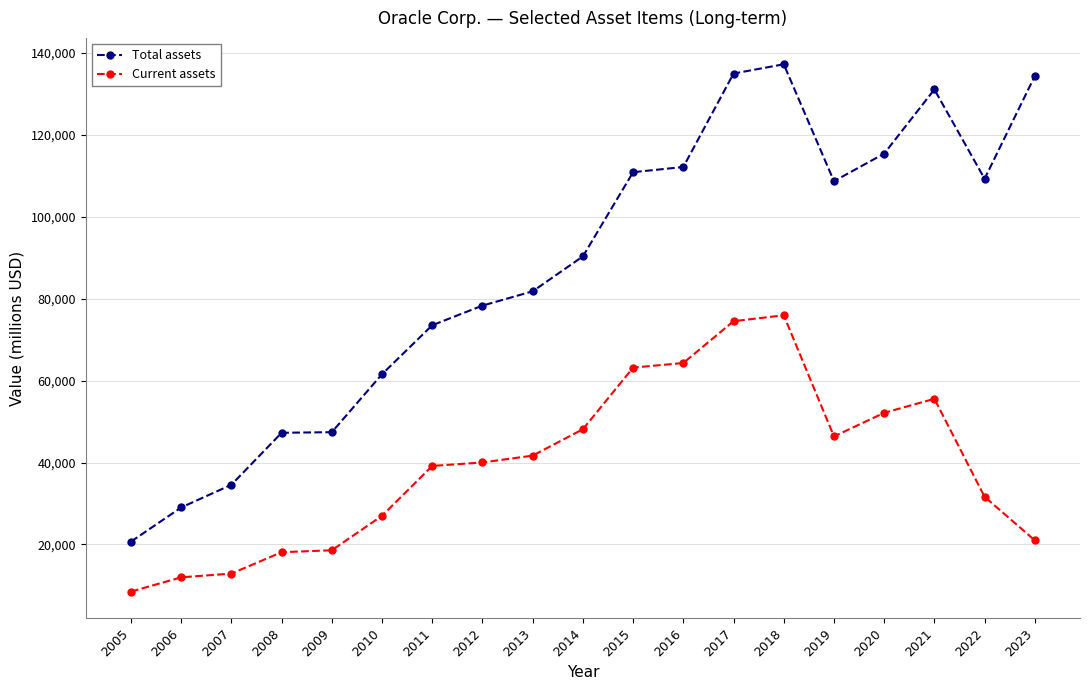

What is the sum of all Current assets values?

750756